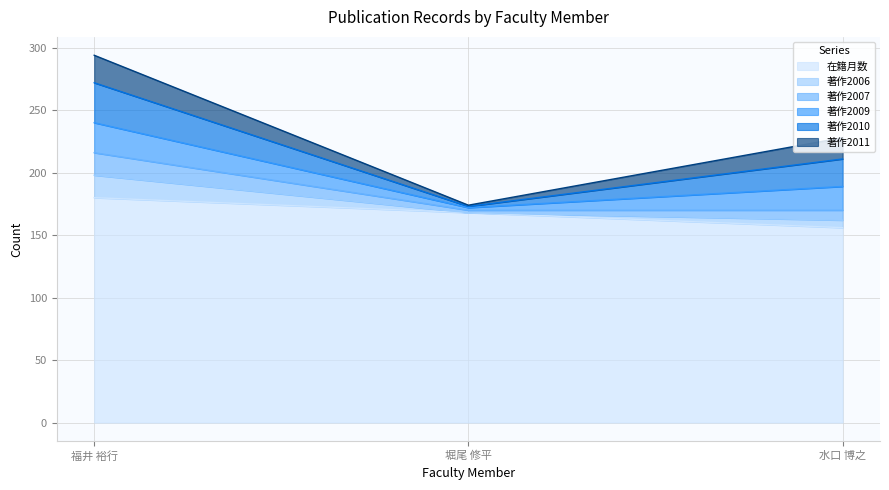

The value of 在籍月数 at 水口 博之 is 156. True or false?

True